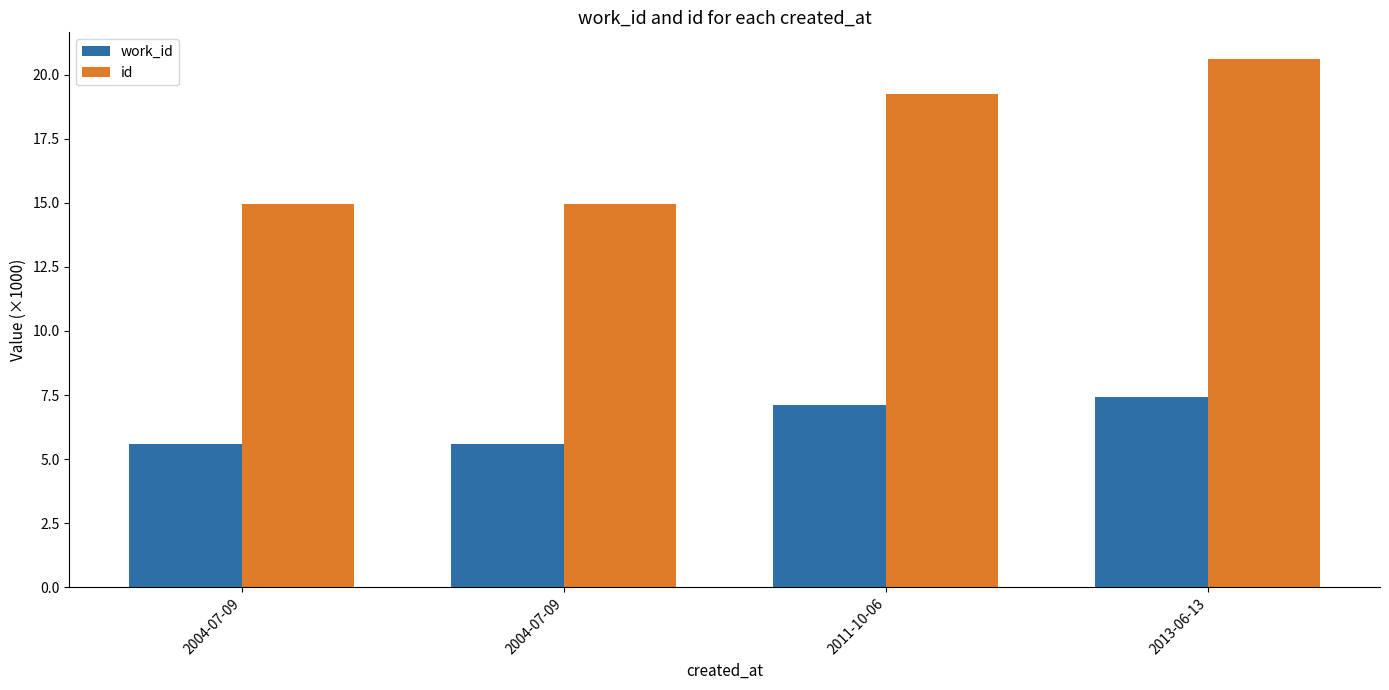

Rank the categories by id value from lowest to highest.

2004-07-09, 2004-07-09, 2011-10-06, 2013-06-13